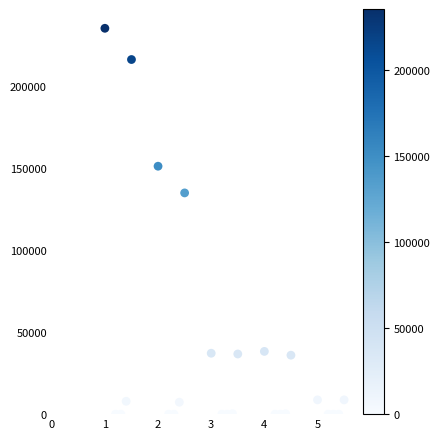

What Y value in the scatter plot is closest to 117729?

135004.2